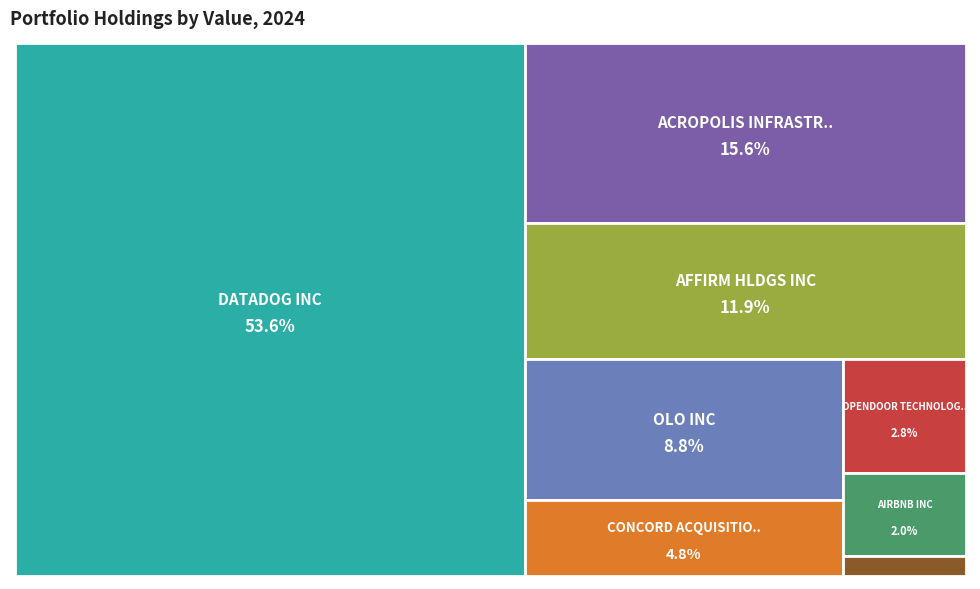

To the nearest percent, what portion does DATADOG INC represent?

54%